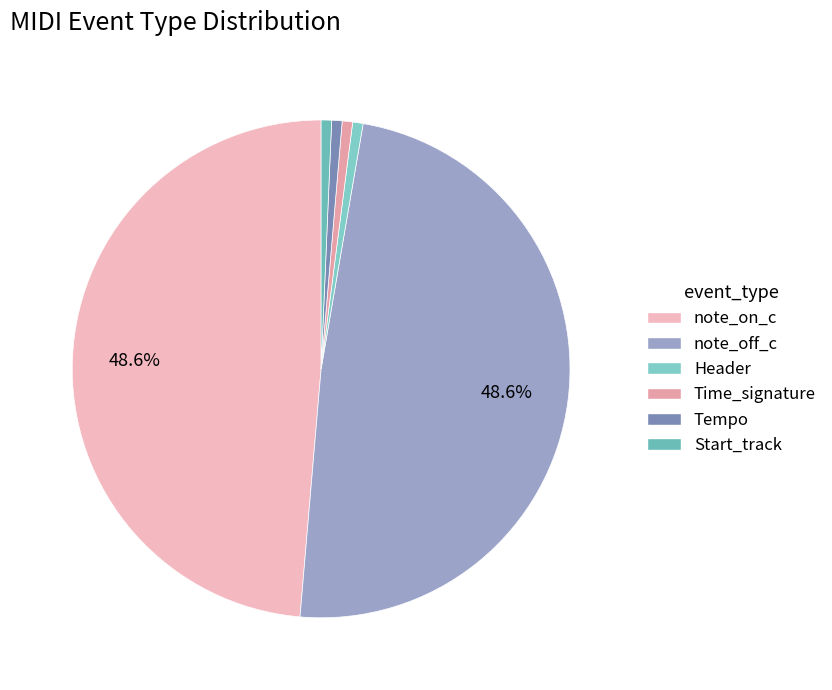

Which has a higher value, note_on_c or Time_signature?

note_on_c